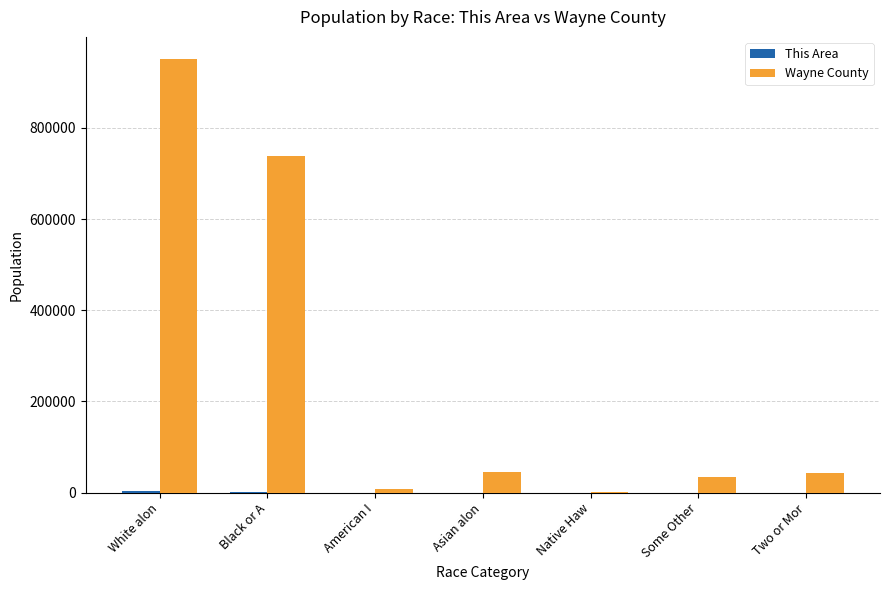

Does the chart contain stacked bars?

No